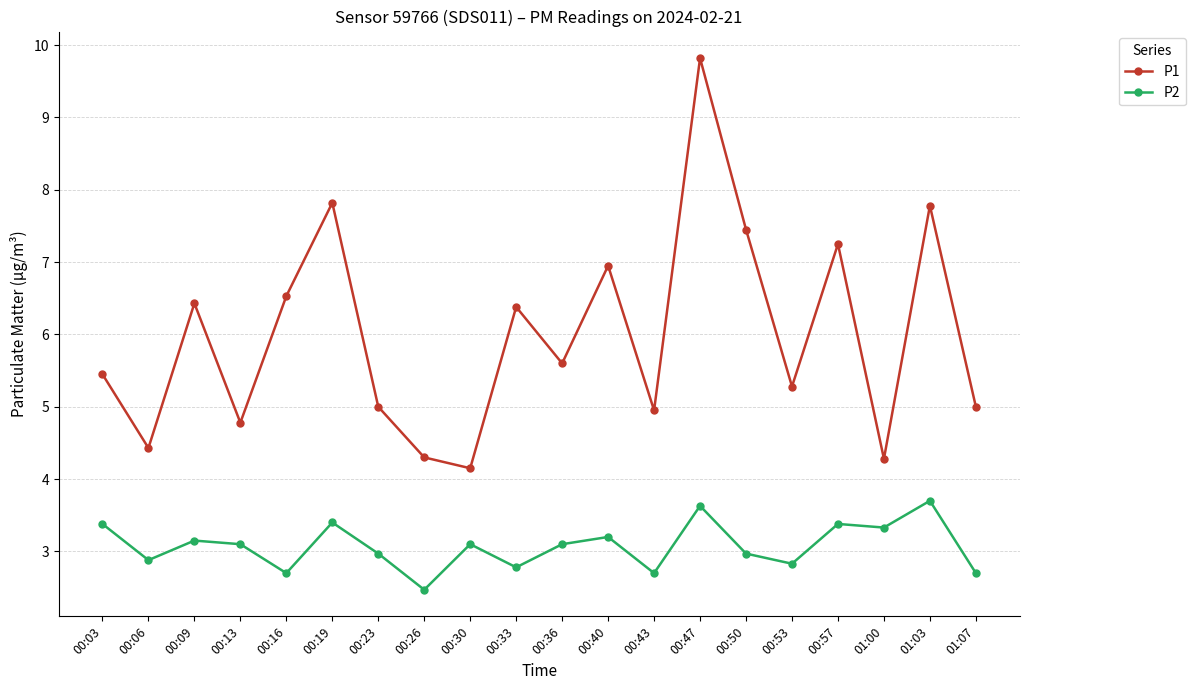

Between 00:23 and 00:33, which series saw the biggest shift?

P1